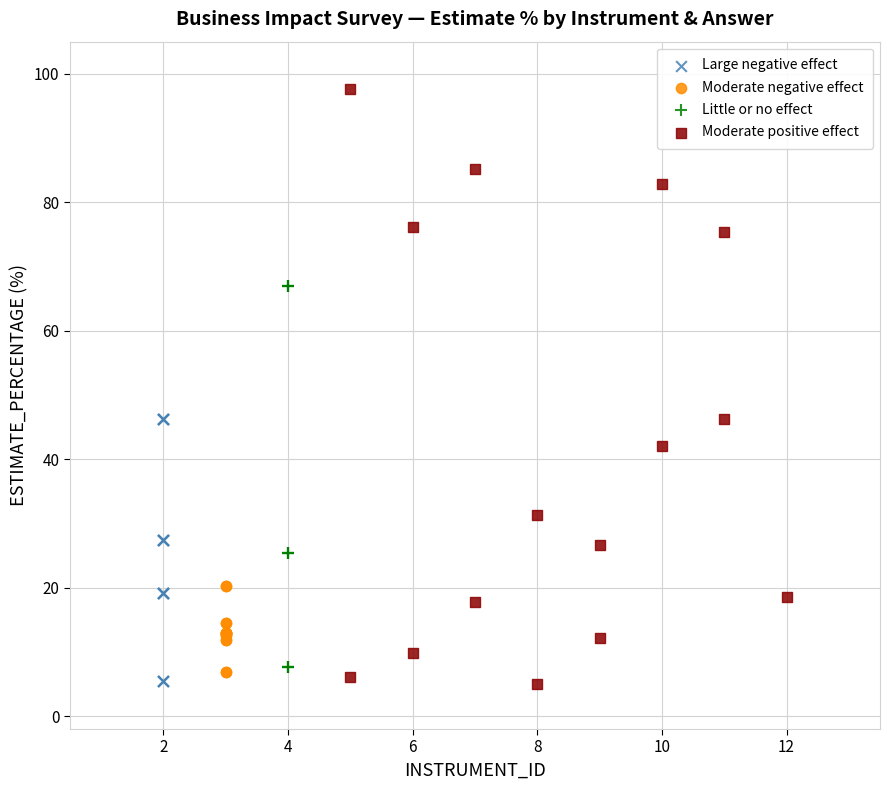

Which series has the widest spread of Y values?

Moderate positive effect